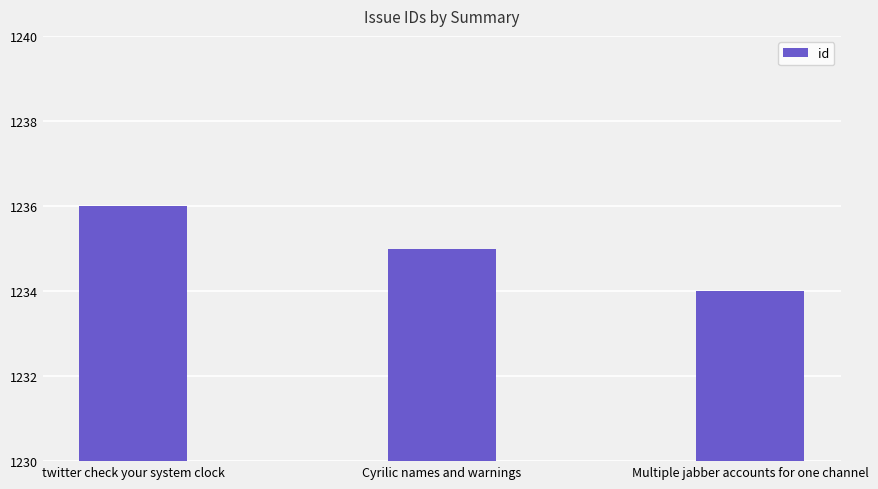

How many series are shown in this chart?

1